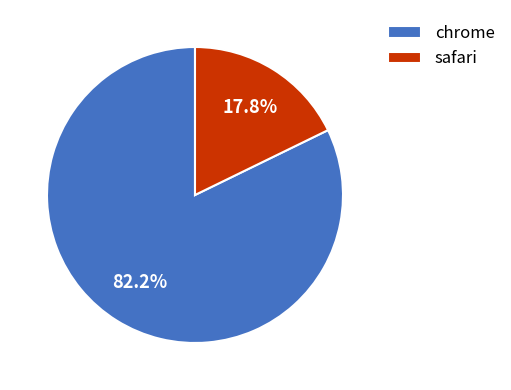

What is the ratio of the value at chrome to the value at safari?

4.6